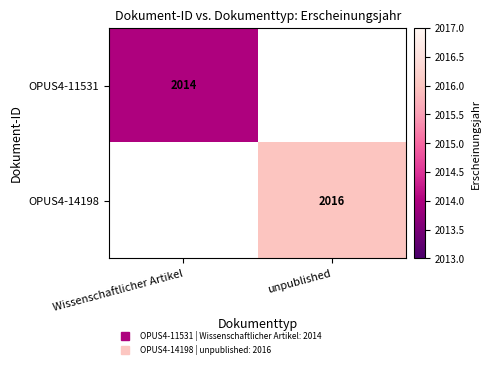

What is the greatest value displayed?

2016.0